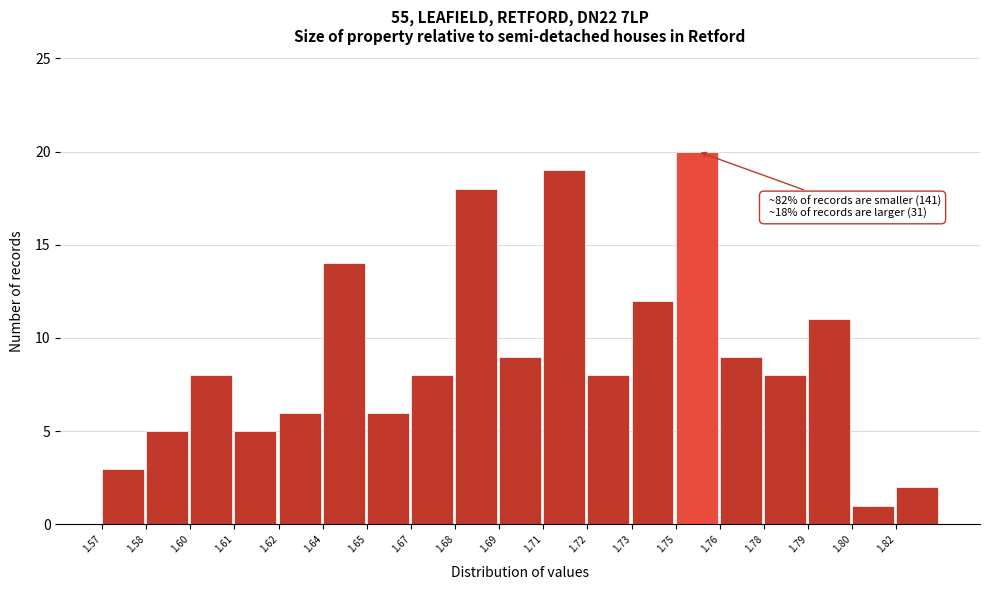

Reading right to left, transcribe all the data shown in this chart.

2	1	11	8	9	20	12	8	19	9	18	8	6	14	6	5	8	5	3